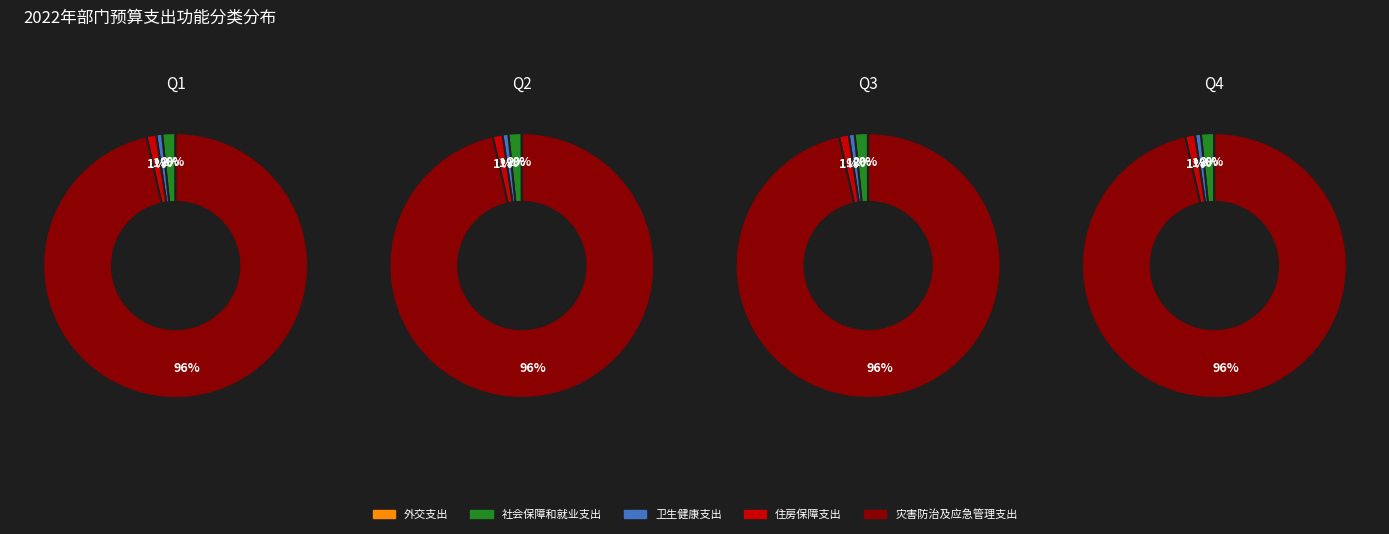

Combined, do 灾害防治及应急管理支出 and 社会保障和就业支出 account for over 50%?

Yes